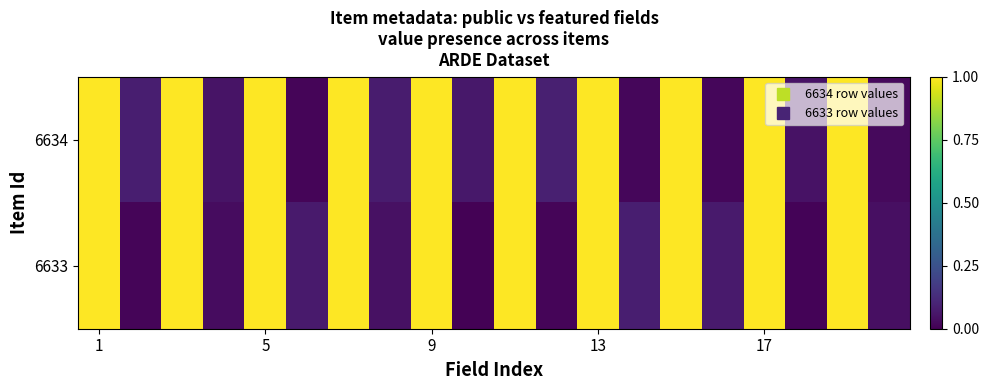

Reading left to right, what are all the values shown in this chart?

6634: 1.0	0.1	1.0	0.1	1.0	0.0	1.0	0.1	1.0	0.1	1.0	0.1	1.0	0.0	1.0	0.0	1.0	0.0	1.0	0.0
6633: 1.0	0.0	1.0	0.0	1.0	0.1	1.0	0.0	1.0	0.0	1.0	0.0	1.0	0.1	1.0	0.1	1.0	0.0	1.0	0.0